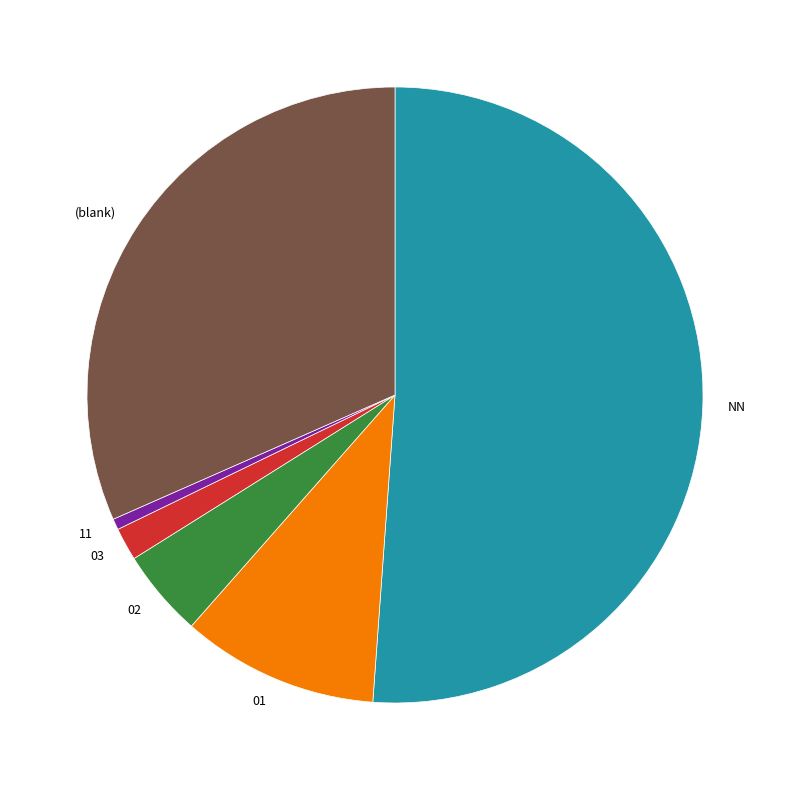

Between 01 and (blank), which is larger?

(blank)